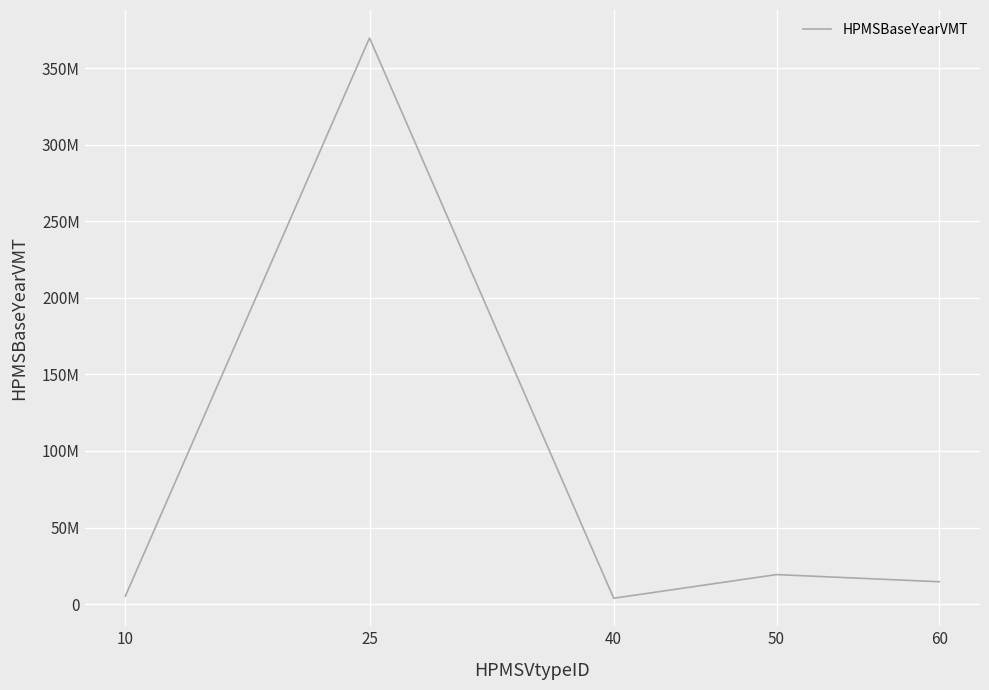

Does the chart display data point markers on the line(s)?

No